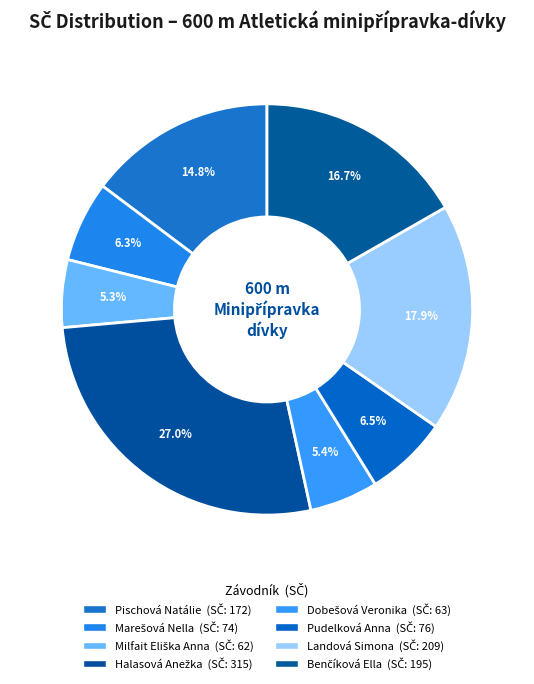

Which has a higher value, Pischová Natálie or Milfait Eliška Anna?

Pischová Natálie